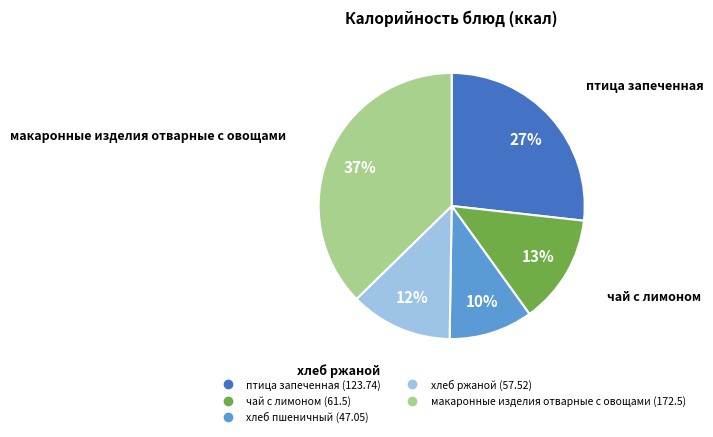

Which category has the smallest portion of the pie?

хлеб пшеничный